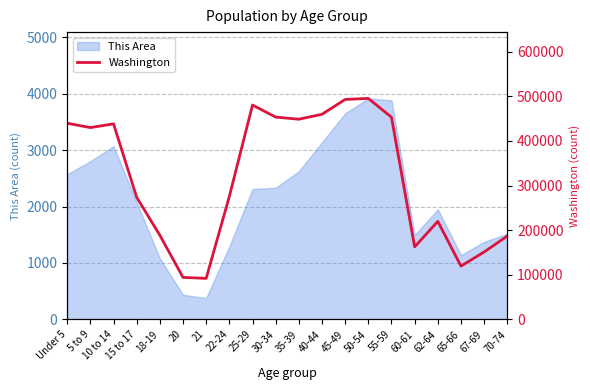

What is the value of the 16th point from the left?

162454